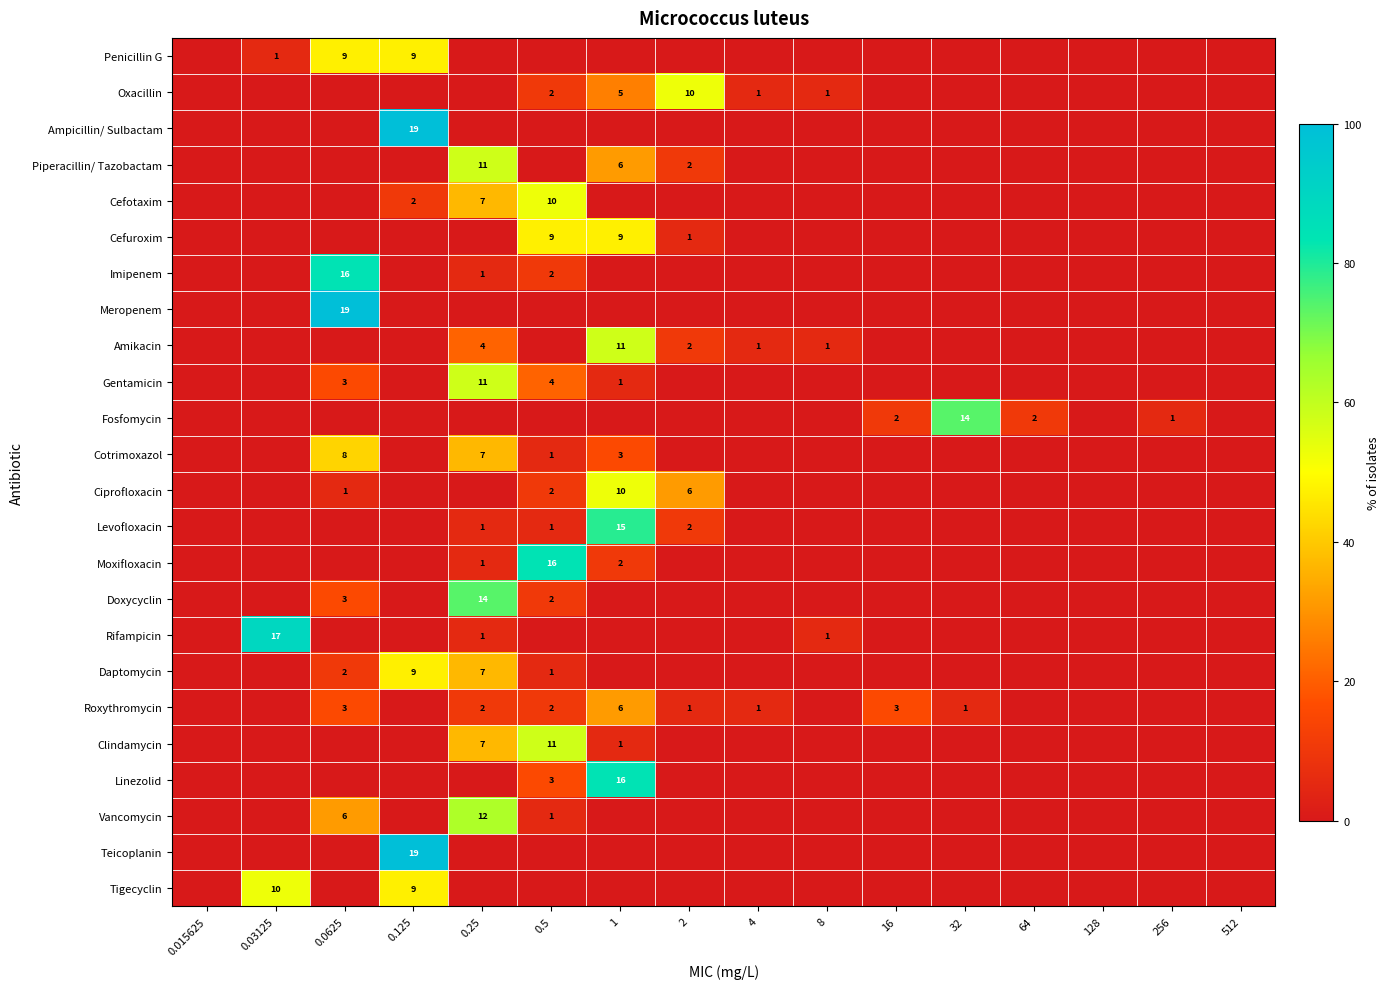

The Roxythromycin series shows 10 at 1. True or false?

False